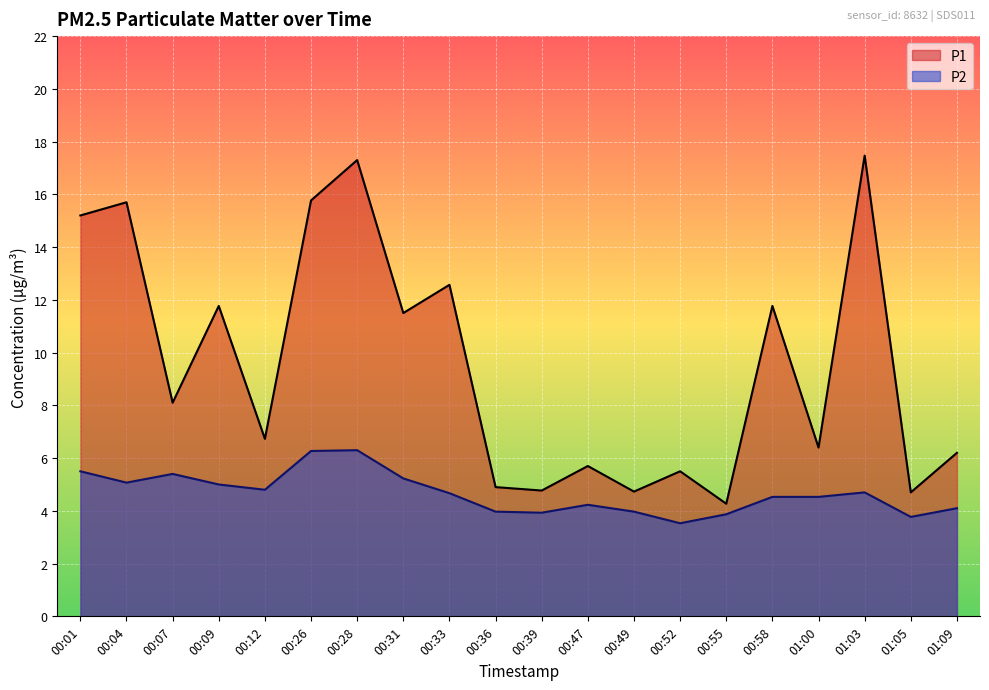

How many interior local peaks does the P2 series have?

4